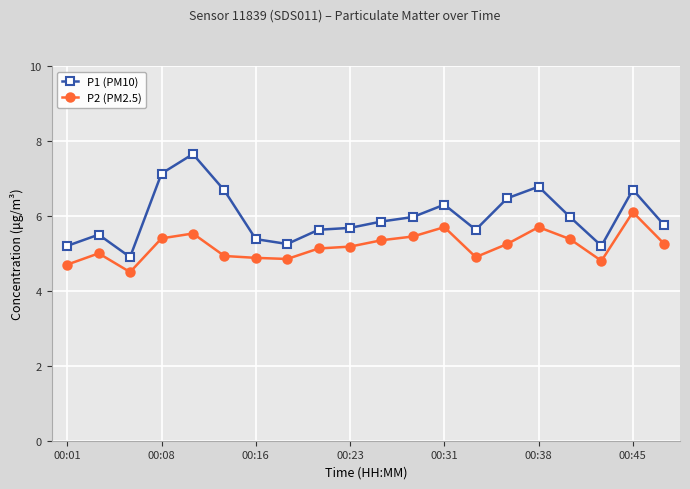

How many series are shown in this chart?

2